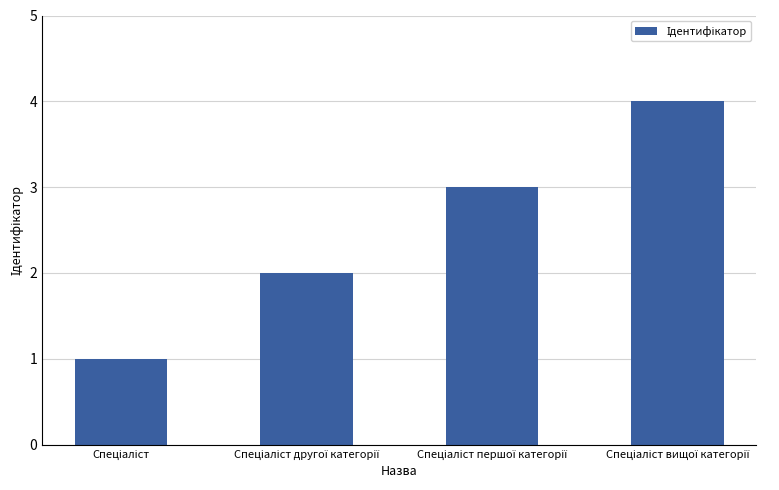

What is the difference between the maximum and minimum values?

3